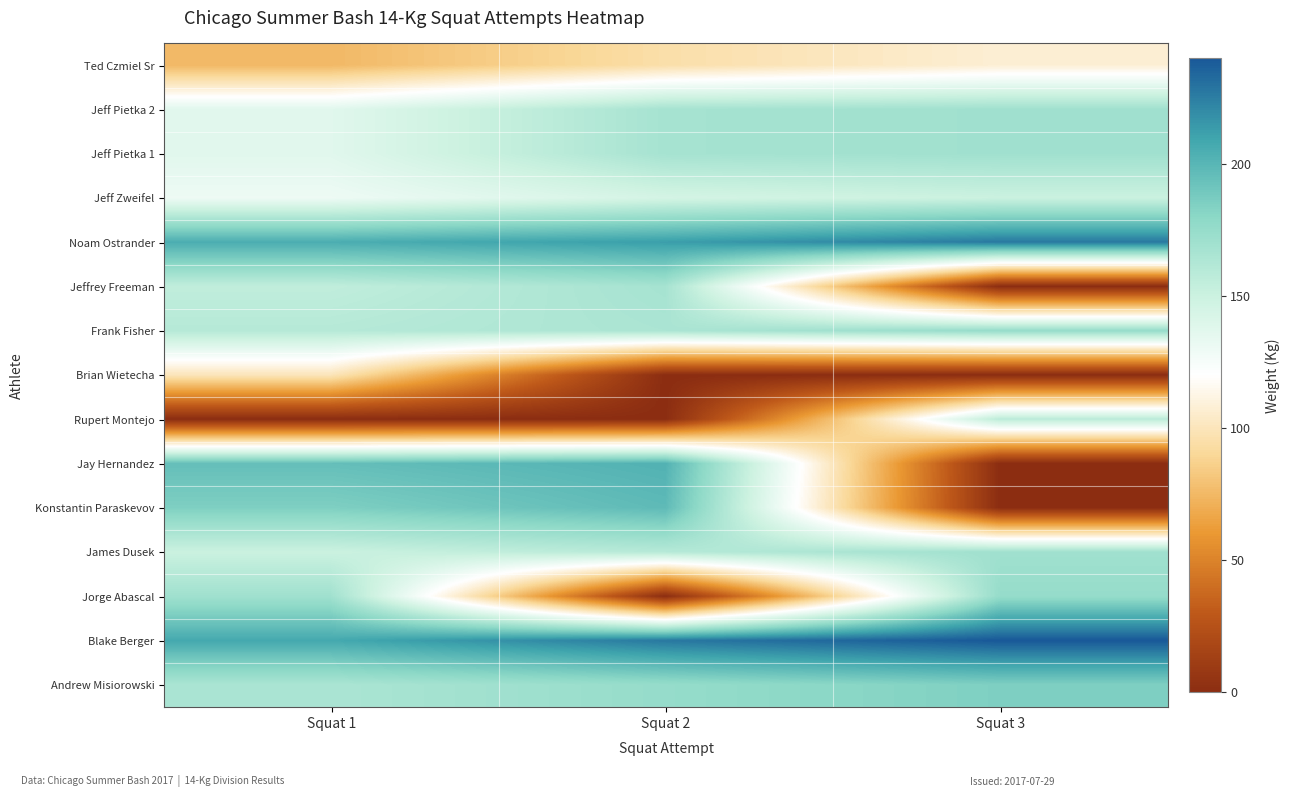

Between Squat 1 and Squat 3, which series saw the biggest shift?

Jay Hernandez